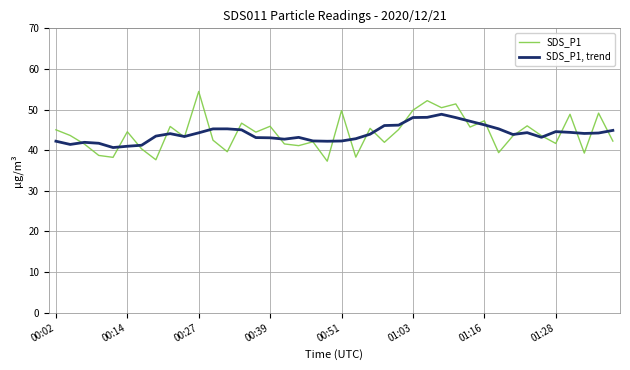

List the series in order of their peak value, highest first.

SDS_P1, SDS_P1, trend